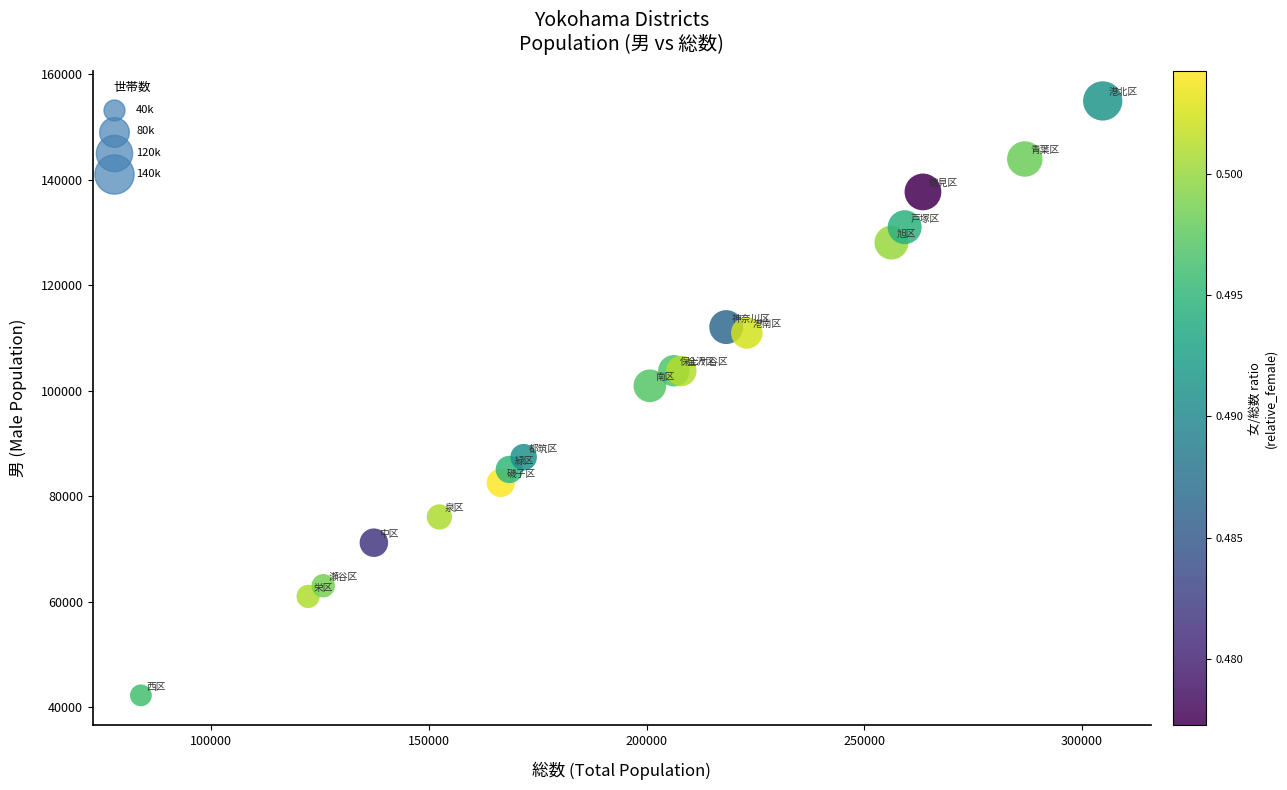

What Y value in the scatter plot is closest to 98616?

100958